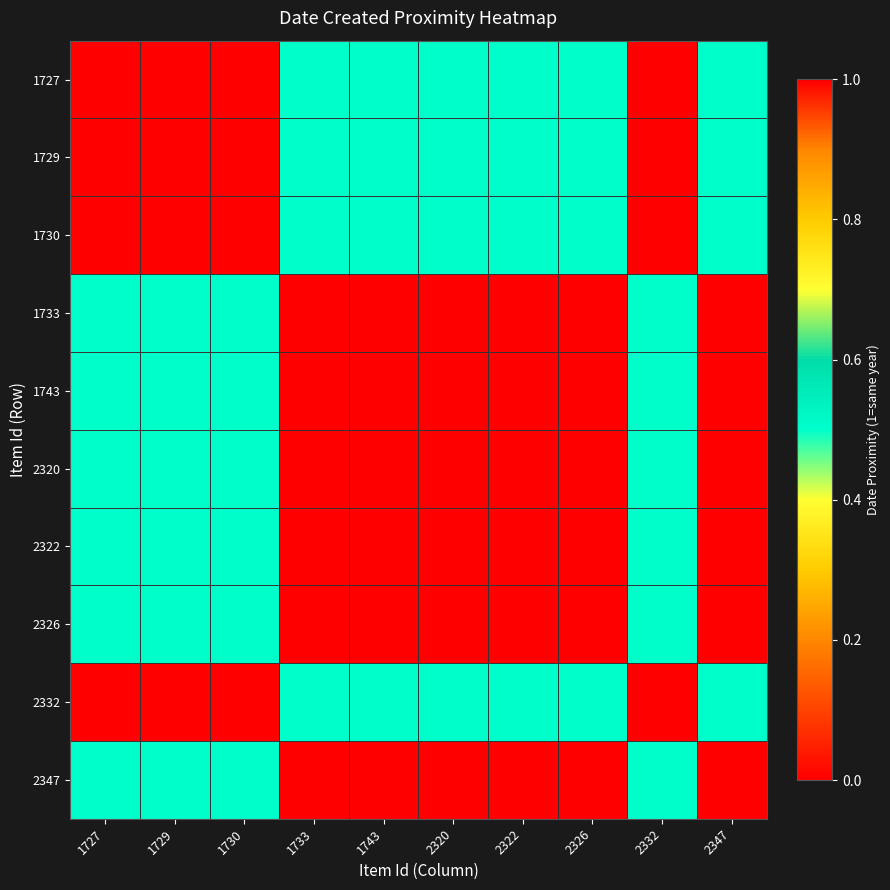

How many categories are shown in the chart?

10